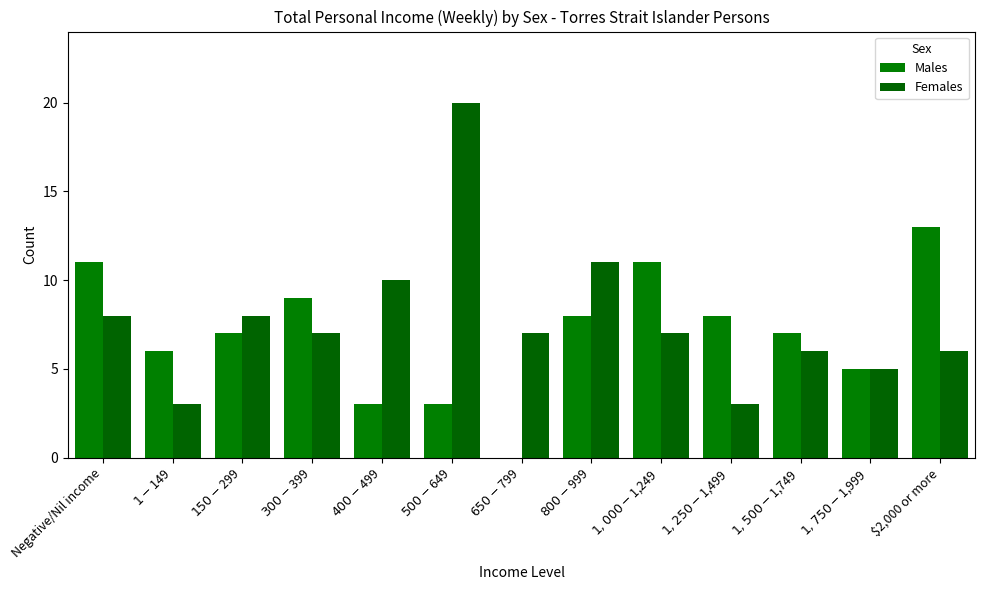

At $650-$799, list the series in order from smallest to largest.

Males, Females